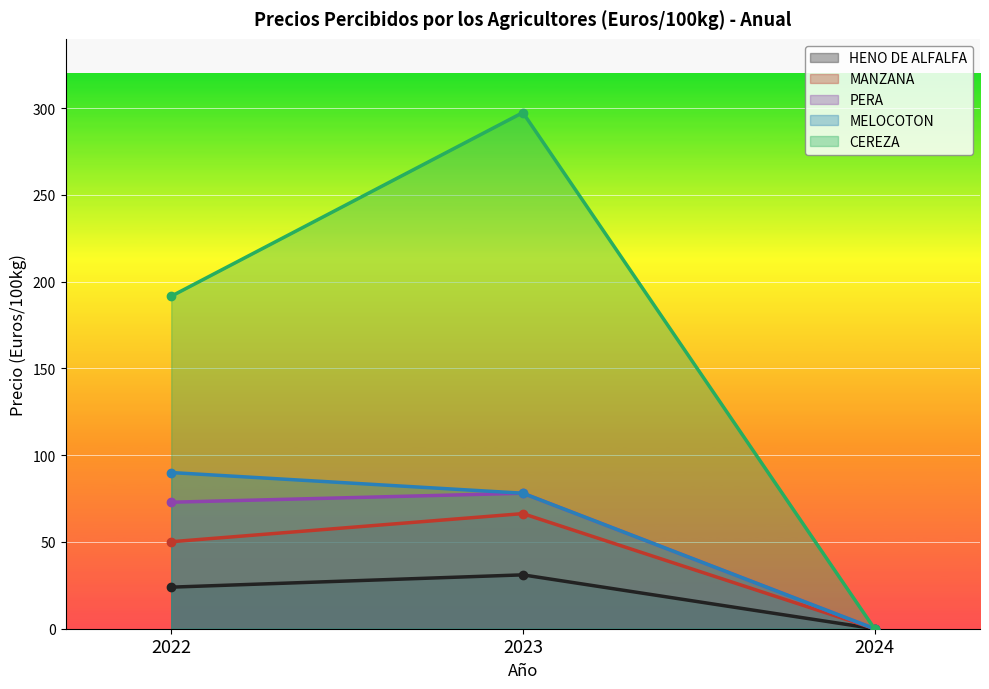

Which has a higher value, 2023 or 2022?

2023